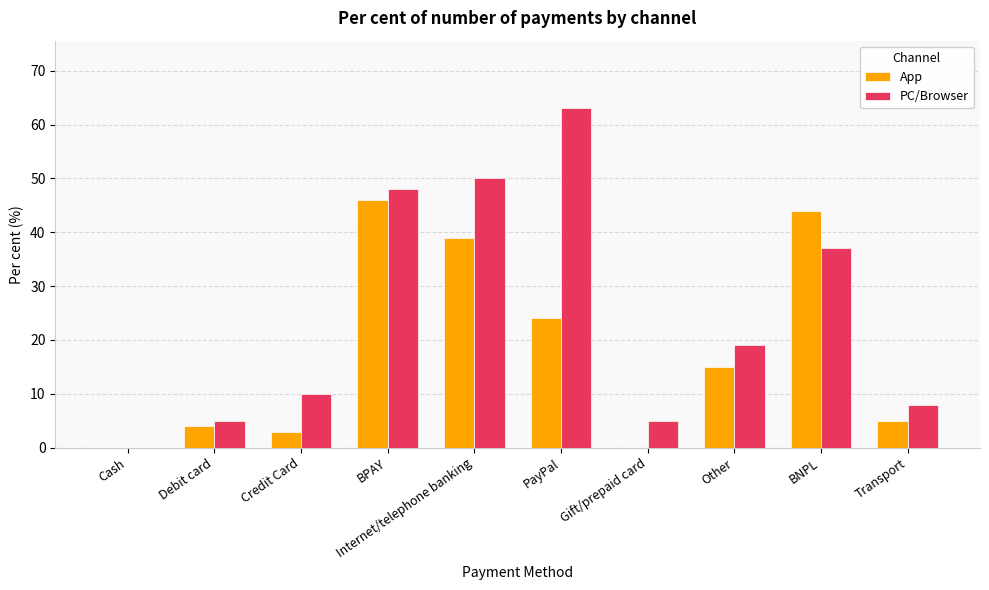

Where is App nearest to the value 23?

PayPal